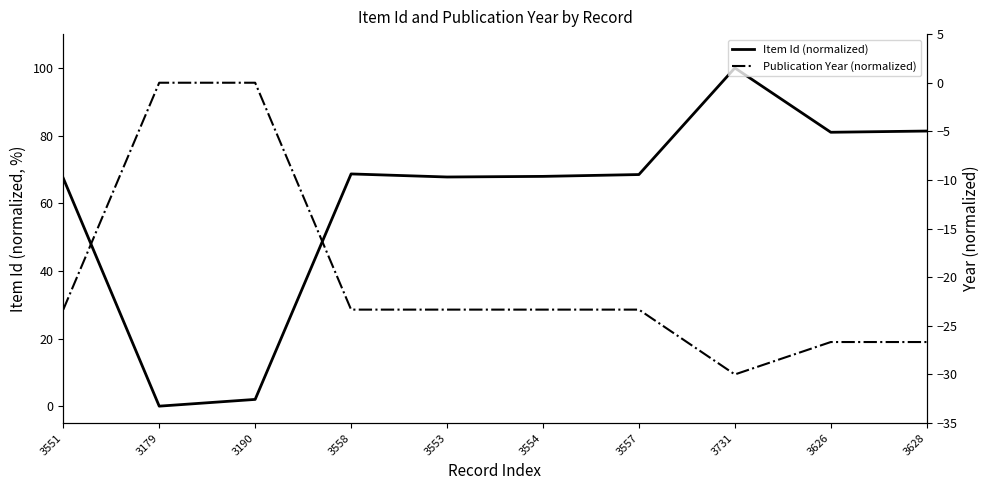

The Publication Year (normalized) series shows -23.3 at 3557. True or false?

True